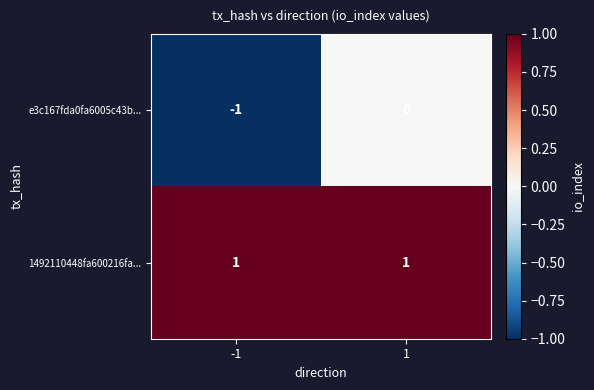

What is the greatest value displayed?

1